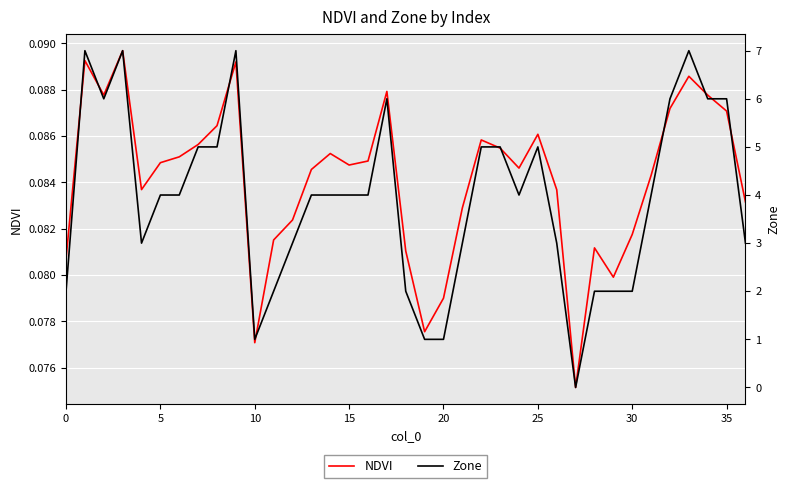

How many lines are shown in the chart?

2